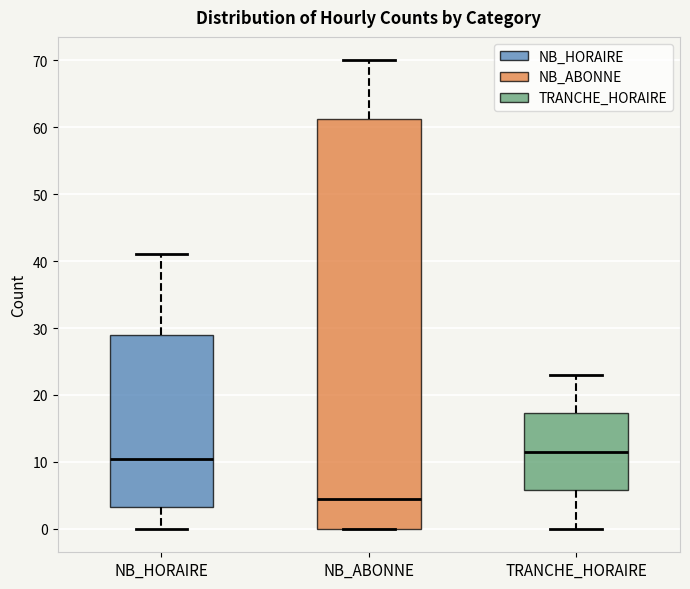

Where does the lower whisker of the box for TRANCHE_HORAIRE end on the y-axis? The values are not printed on the chart, so give them approximately, as read against the axis.

0